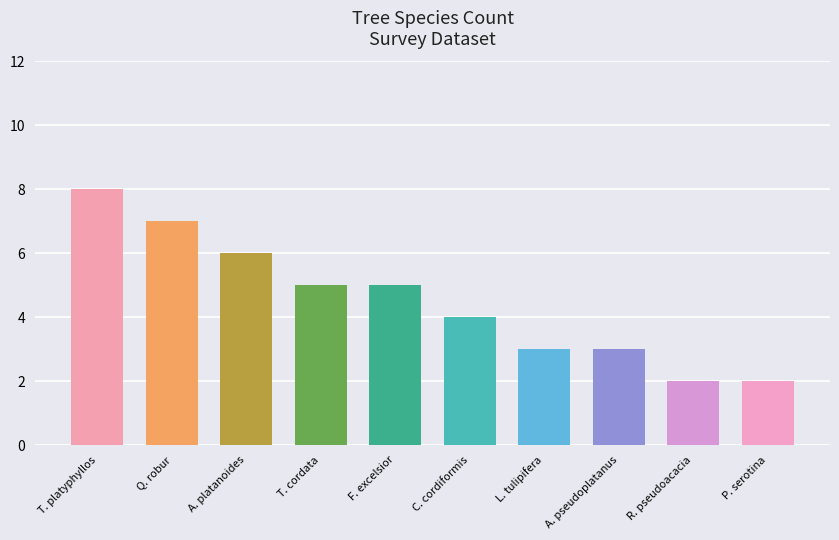

How many values are between 3 and 6?

6